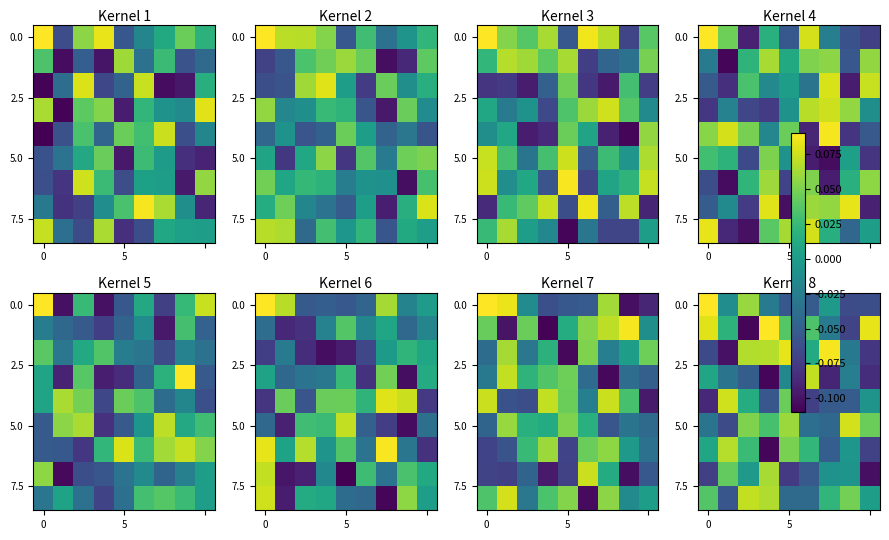

Which has a higher value, 8 or 3?

3